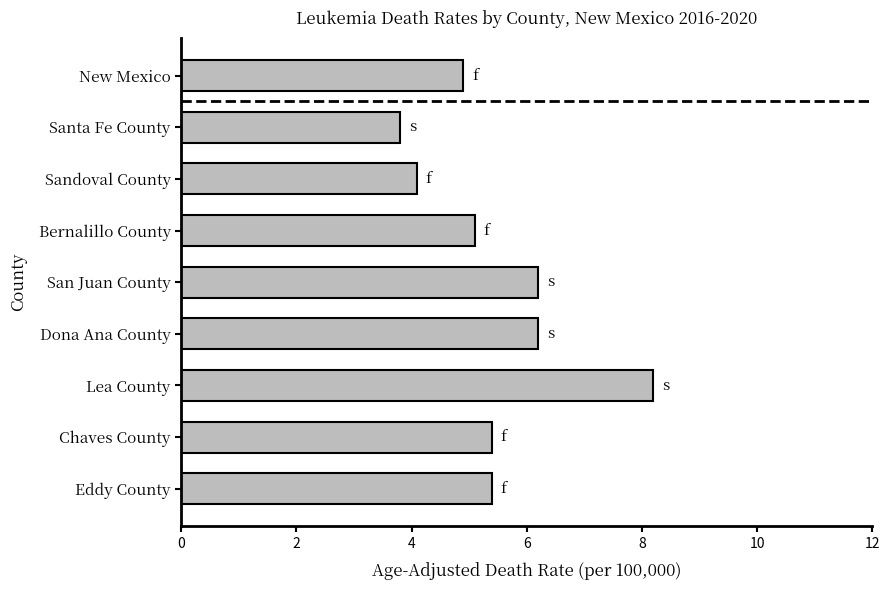

True or false: the data shows 8.3 at Eddy County.

False